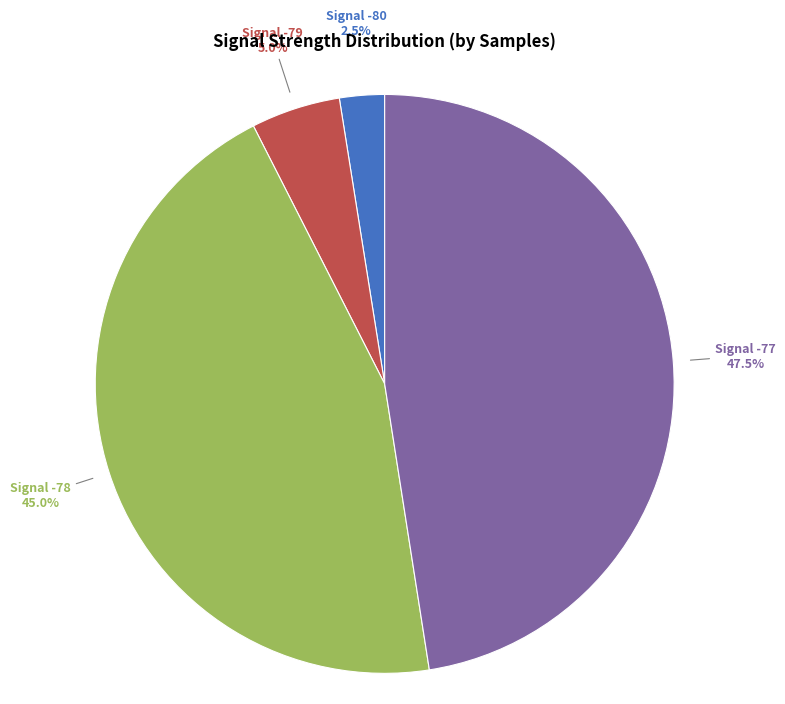

Combined, what portion of the pie is Signal -78 and Signal -80?

47.5%